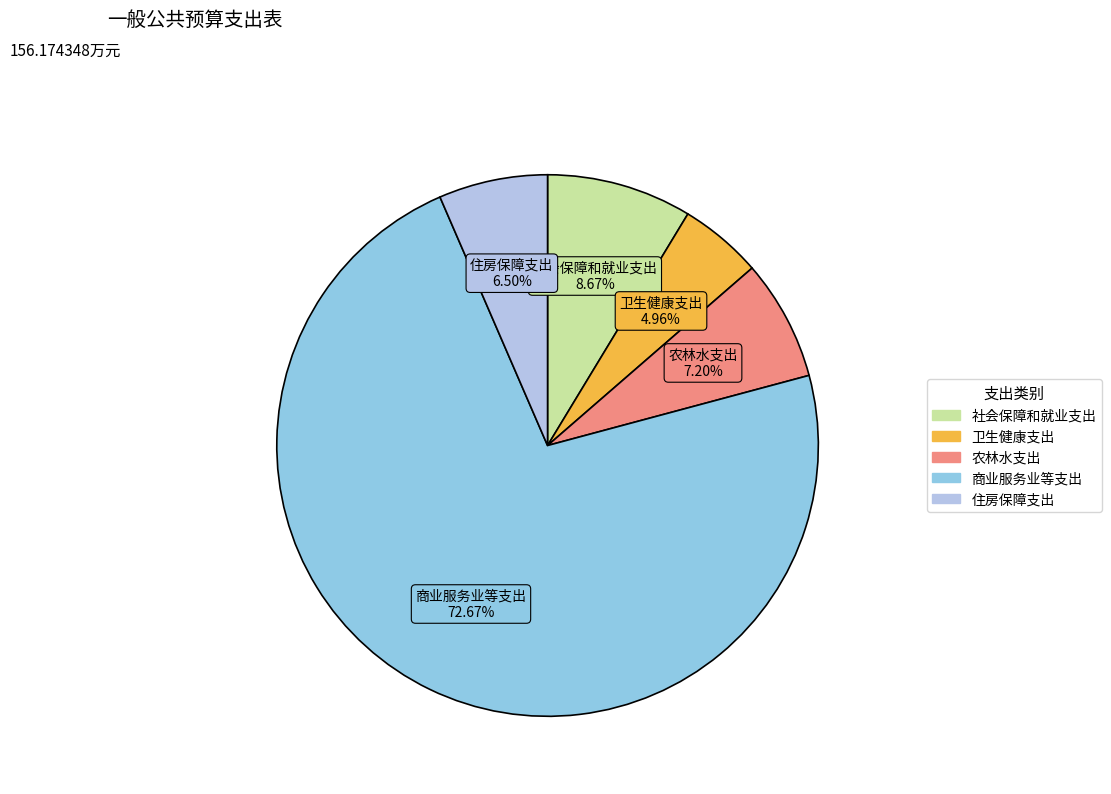

What percentage is the 商业服务业等支出 slice, to the nearest percent?

73%